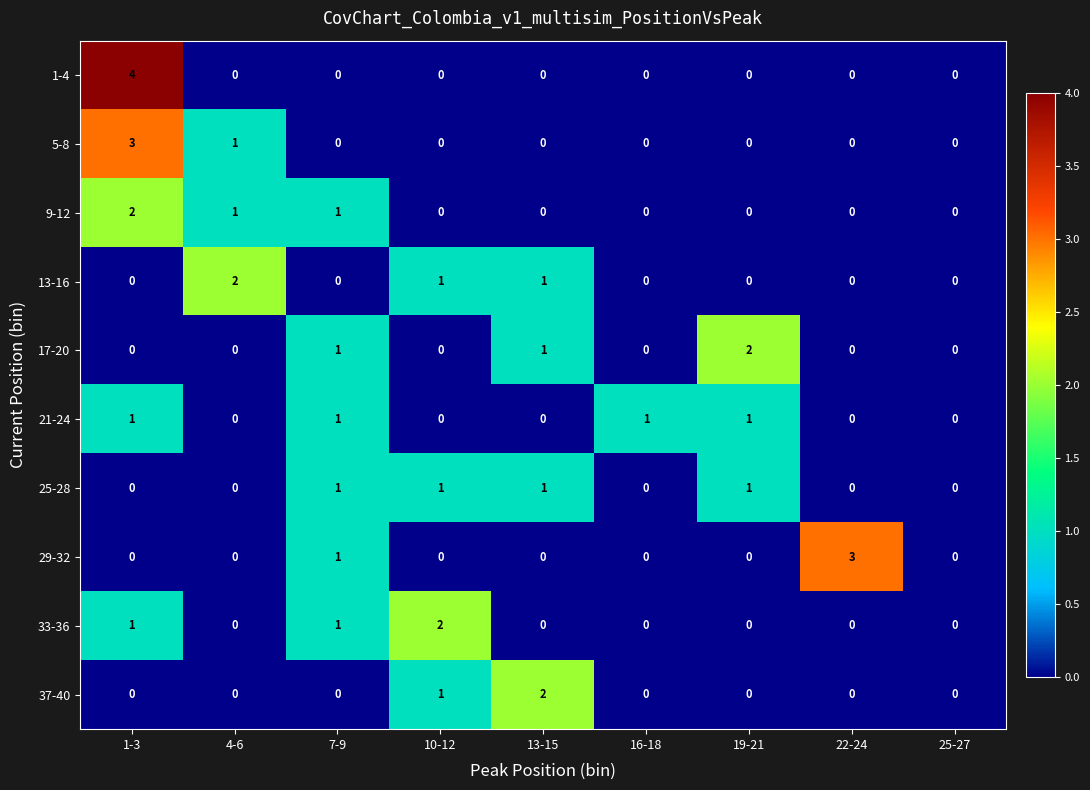

Count the 1-4 values in the range 0 to 1.

8